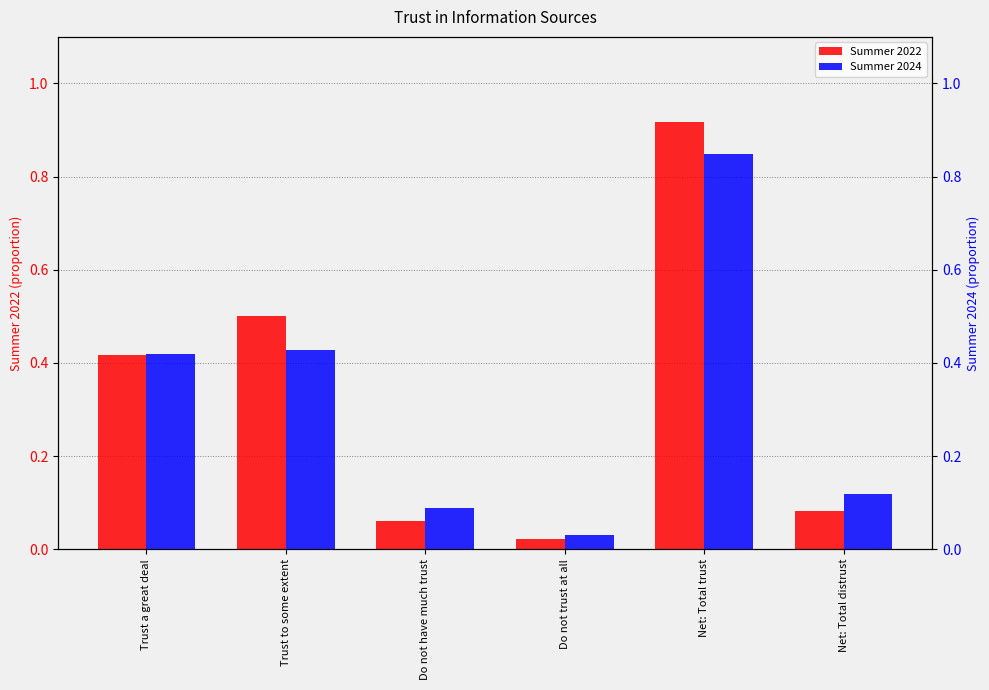

Which series has the largest total across all categories?

Summer 2022